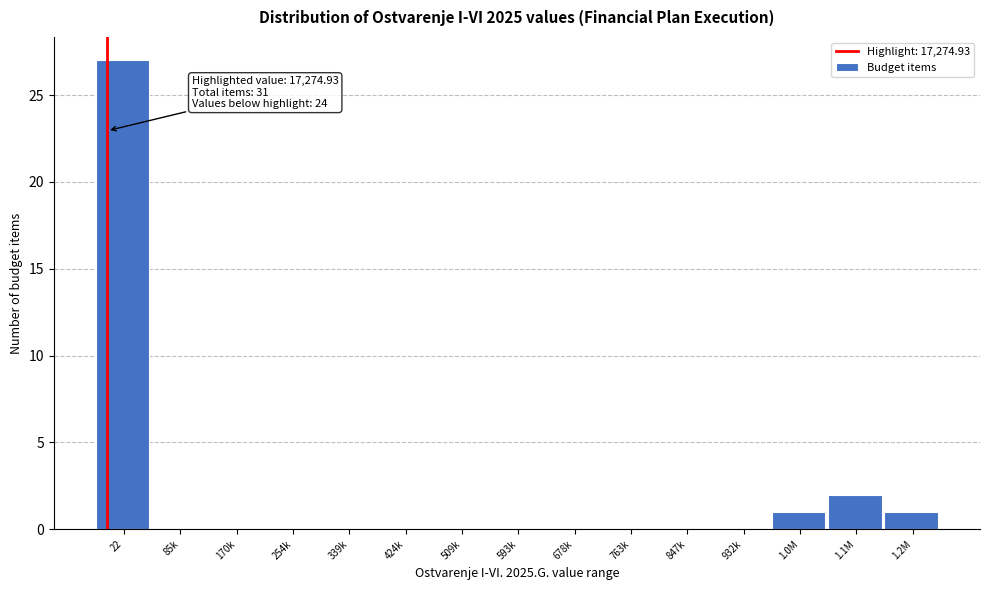

Reading left to right, transcribe all the data shown in this chart.

22=27	85k=0	170k=0	254k=0	339k=0	424k=0	509k=0	593k=0	678k=0	763k=0	847k=0	932k=0	1.0M=1	1.1M=2	1.2M=1